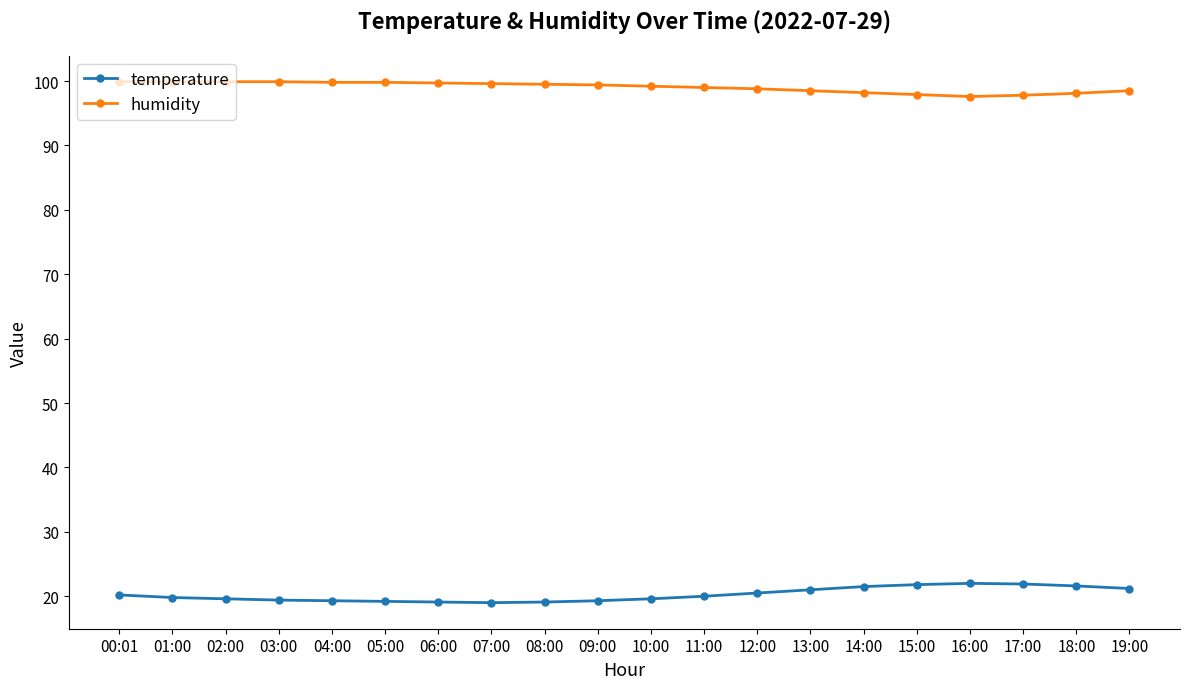

Rank the series at 14:00 from lowest to highest value.

temperature, humidity